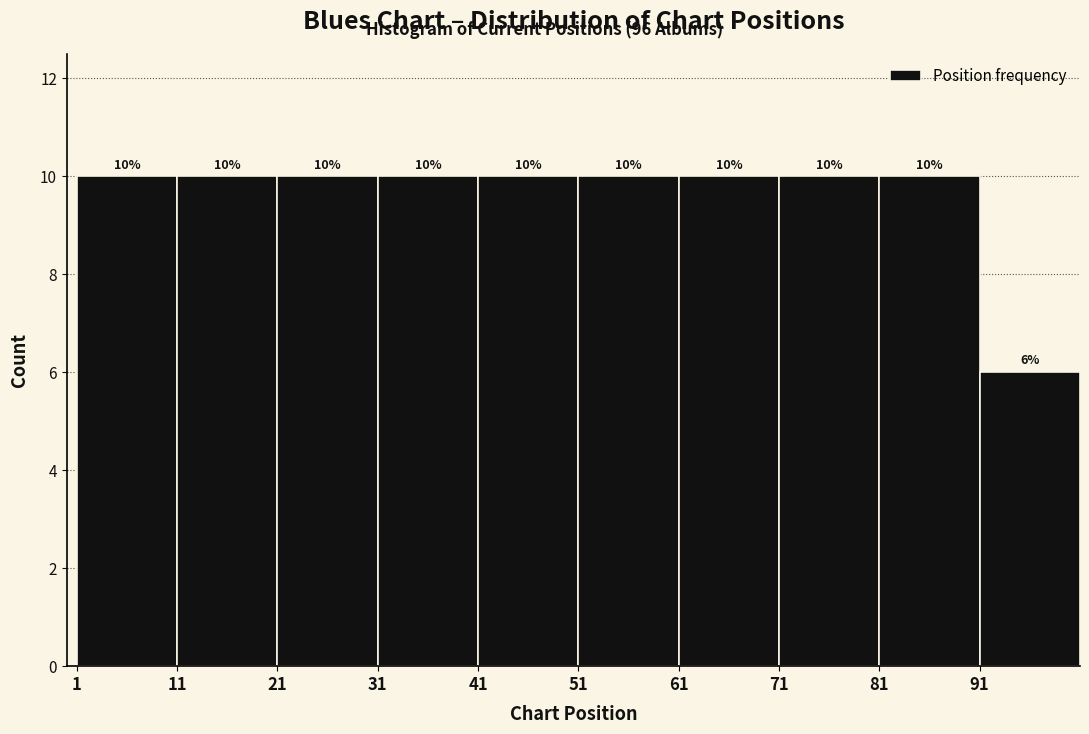

Reading left to right, list every bar in this chart as the range it spans on the x-axis followed by its height.

1 to 11: 10
11 to 21: 10
21 to 31: 10
31 to 41: 10
41 to 51: 10
51 to 61: 10
61 to 71: 10
71 to 81: 10
81 to 91: 10
91 to 101: 6